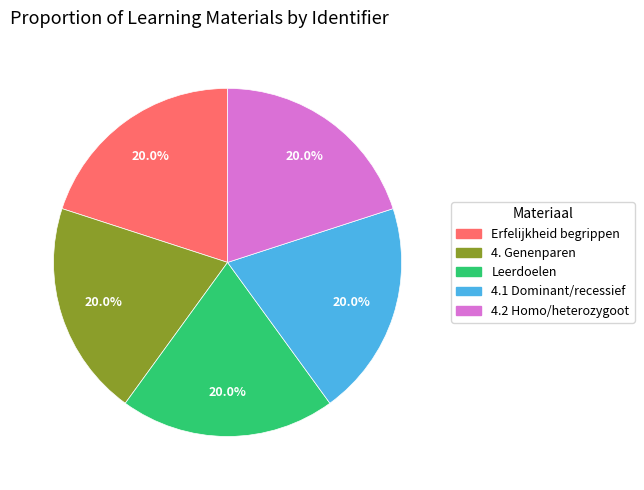

True or false: Leerdoelen accounts for 20% of the total.

True